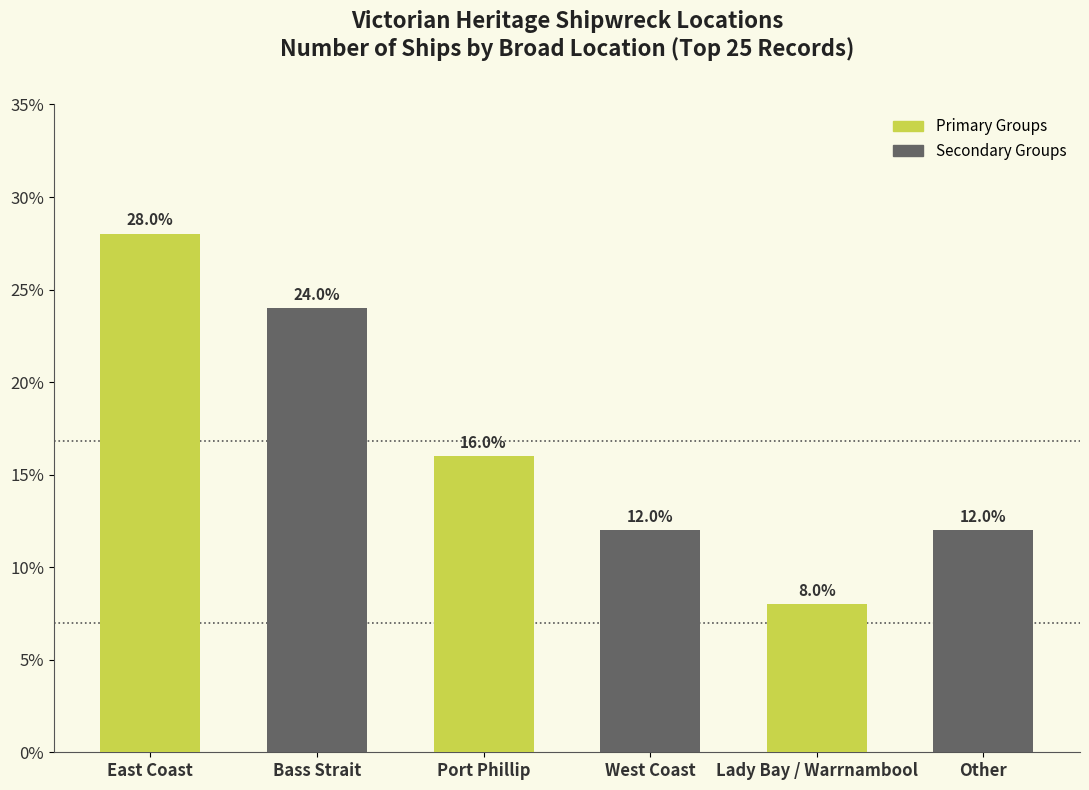

Count the values in the range 12 to 24.

4